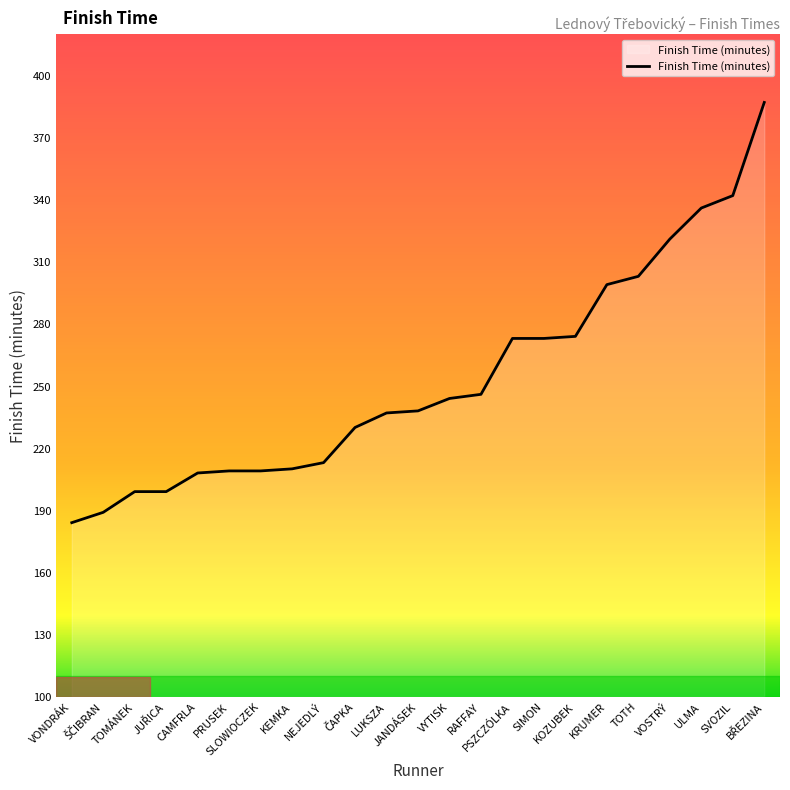

Does the chart display data point markers on the line(s)?

No